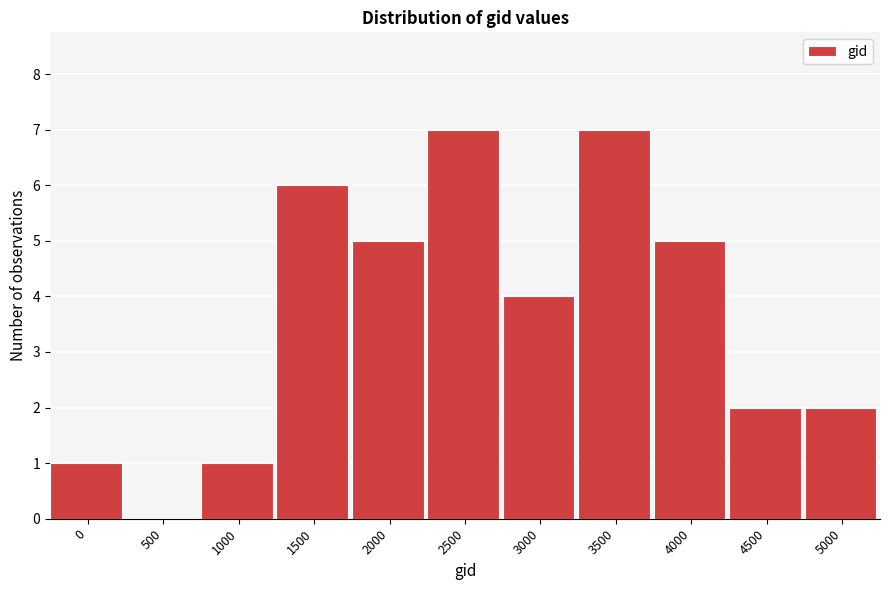

Reading left to right, transcribe all the data shown in this chart.

0=1	500=0	1000=1	1500=6	2000=5	2500=7	3000=4	3500=7	4000=5	4500=2	5000=2